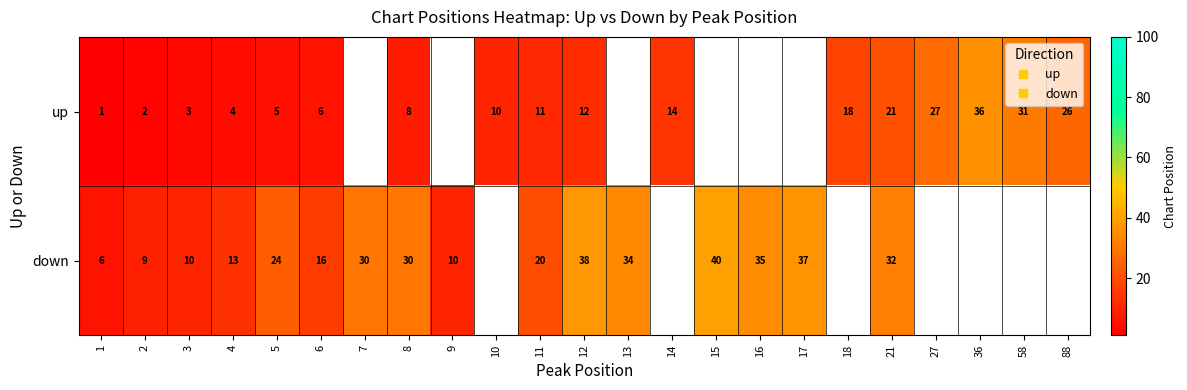

List the series in order of their peak value, highest first.

down, up